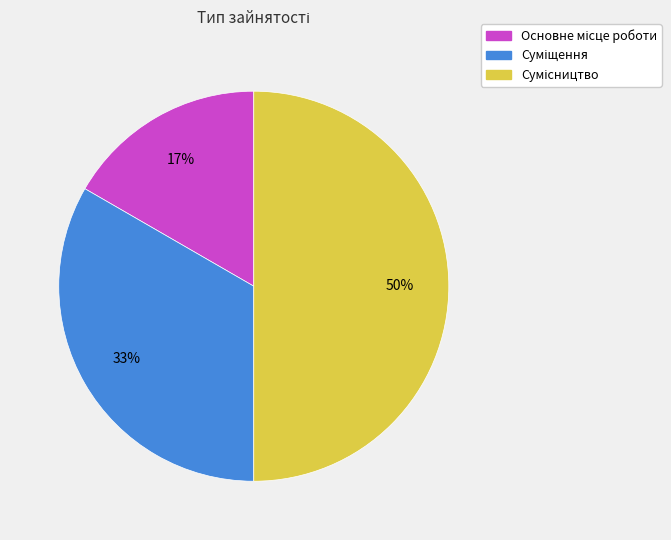

To the nearest percent, what is the difference between the largest and smallest slice percentages?

33%